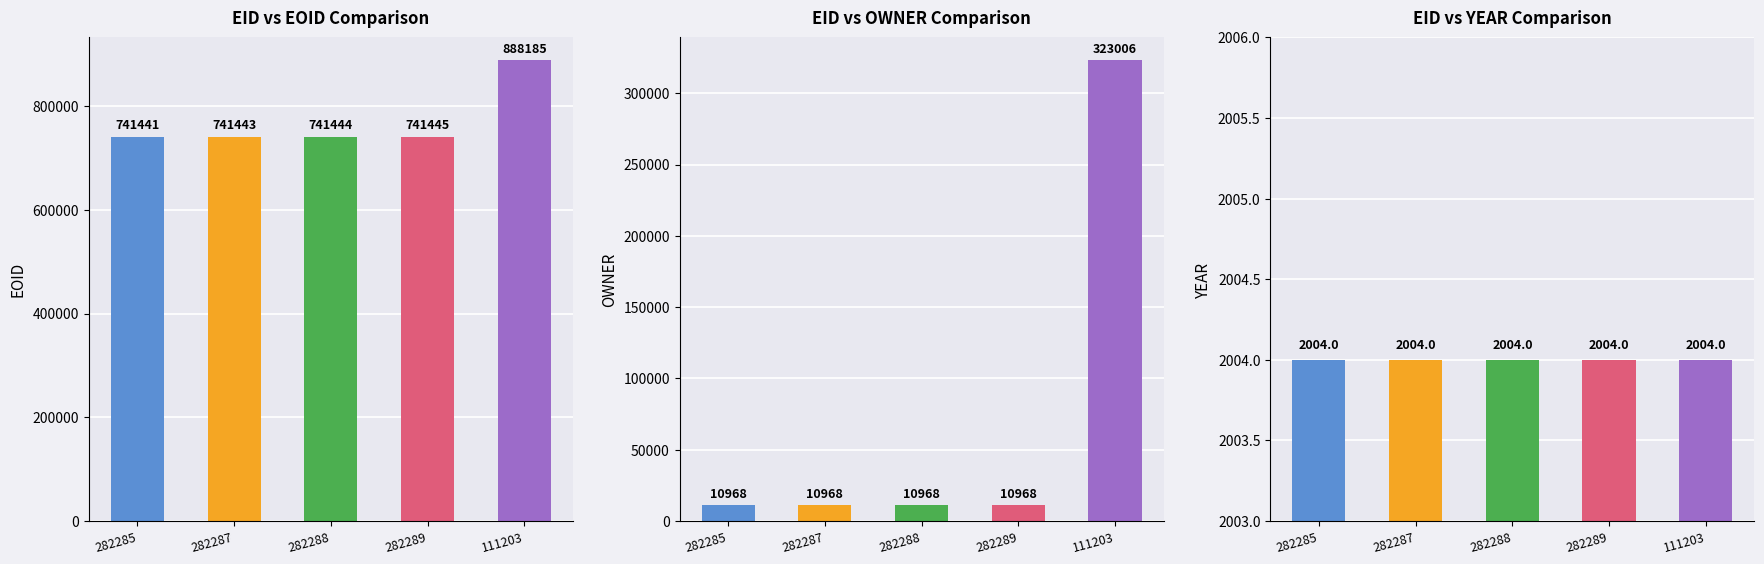

What is the value of the EOID bar at the 1st from the left?

741441